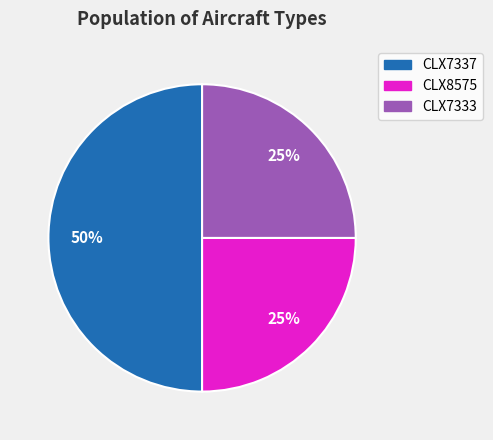

What is the ratio of the value at CLX7337 to the value at CLX7333?

2.0